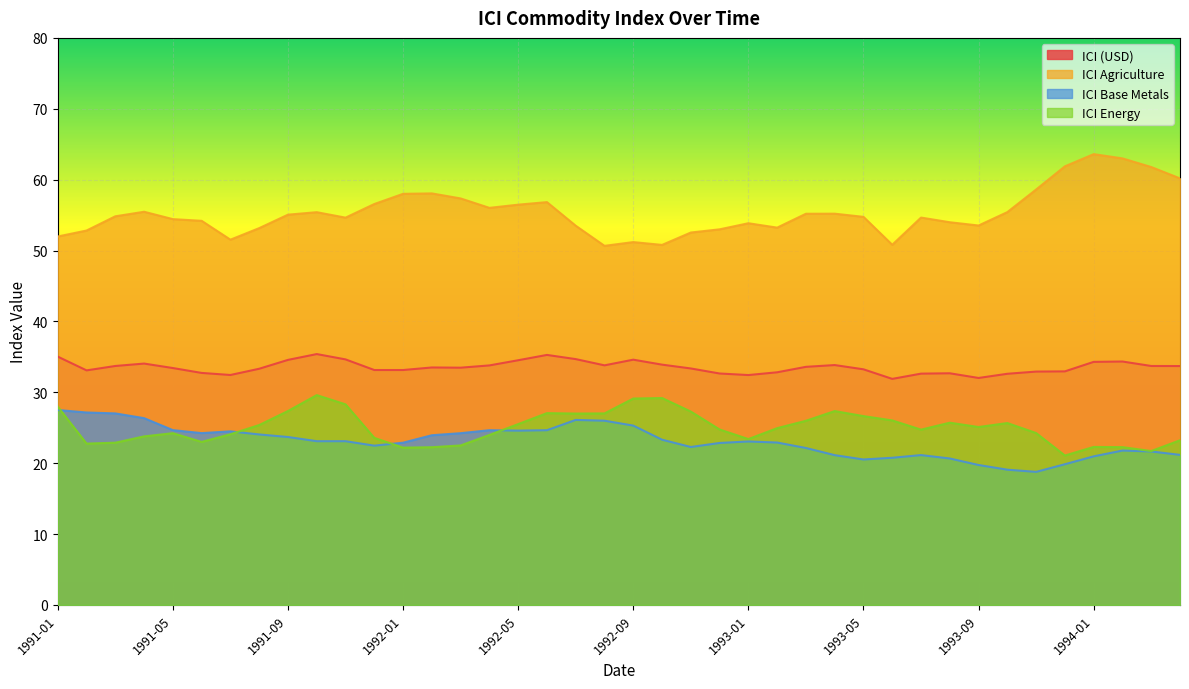

Reading left to right, what are all the values shown in this chart?

ICI (USD): 35.0	33.1	33.7	34.0	33.4	32.7	32.4	33.3	34.6	35.4	34.6	33.1	33.1	33.5	33.5	33.8	34.5	35.3	34.7	33.8	34.6	33.9	33.4	32.6	32.4	32.8	33.6	33.8	33.2	31.9	32.6	32.7	32.0	32.6	32.9	33.0	34.3	34.3	33.7	33.7
ICI Agriculture: 52.0	52.8	54.8	55.5	54.4	54.2	51.5	53.2	55.1	55.4	54.6	56.6	58.0	58.1	57.4	56.0	56.5	56.8	53.5	50.7	51.2	50.8	52.5	53.0	53.9	53.2	55.2	55.2	54.8	50.8	54.6	54.0	53.5	55.4	58.6	61.9	63.6	63.0	61.8	60.2
ICI Base Metals: 27.5	27.1	27.0	26.4	24.7	24.2	24.5	24.1	23.7	23.1	23.1	22.5	22.9	23.9	24.2	24.6	24.6	24.6	26.1	26.0	25.3	23.3	22.3	22.9	23.1	22.9	22.1	21.1	20.5	20.8	21.1	20.7	19.7	19.1	18.8	19.9	21.0	21.8	21.6	21.2
ICI Energy: 28.0	22.8	22.9	23.8	24.2	23.0	24.1	25.4	27.4	29.6	28.3	23.6	22.2	22.2	22.5	24.0	25.5	27.1	27.0	27.0	29.1	29.2	27.3	24.8	23.4	24.9	26.0	27.4	26.6	26.0	24.7	25.7	25.1	25.7	24.2	21.1	22.3	22.3	21.7	23.2